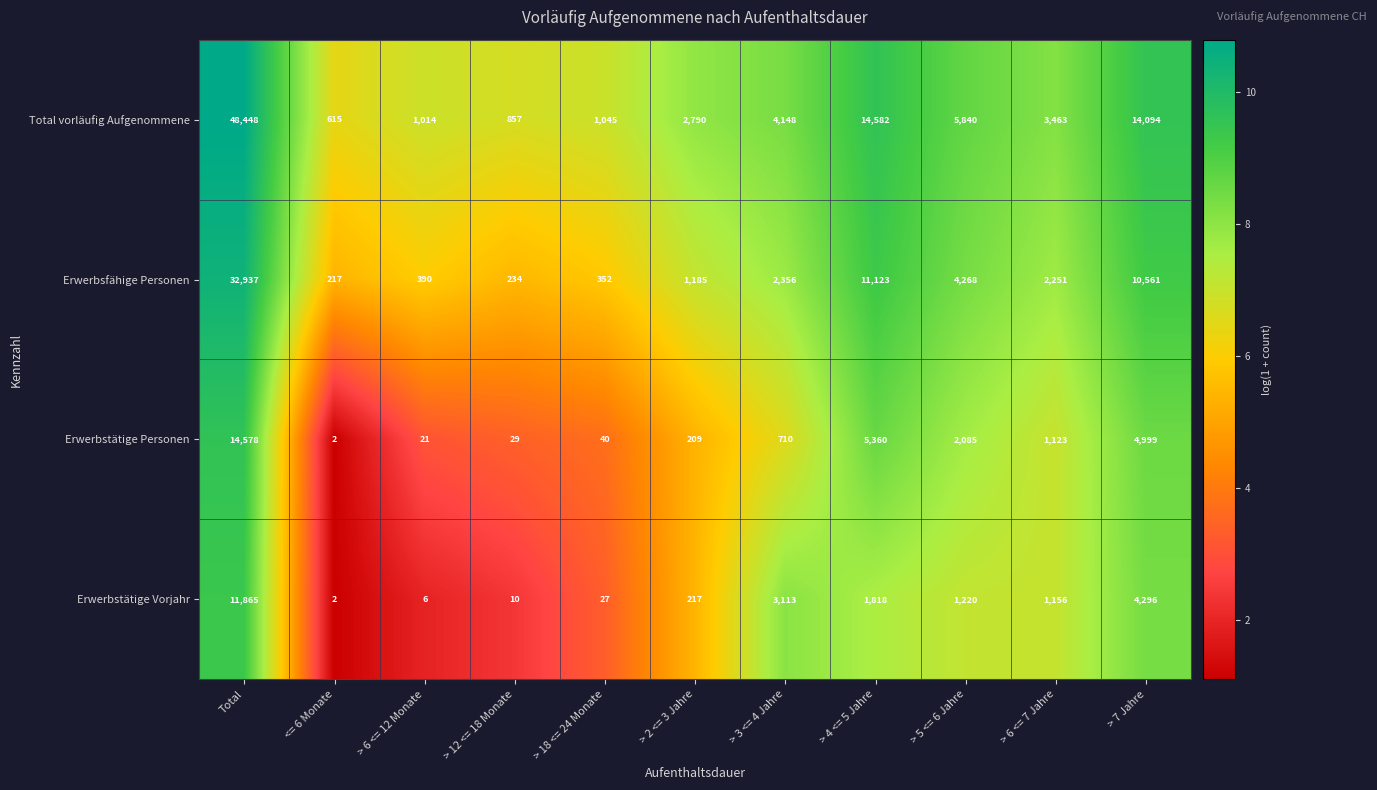

What is the difference between the highest and lowest values at Total?

36583